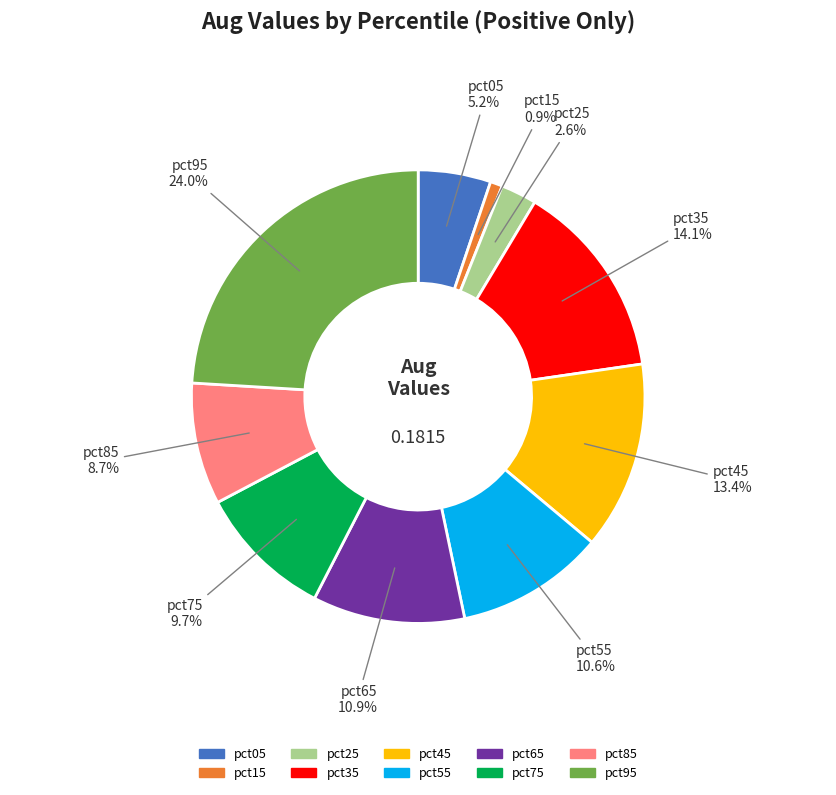

Which category has the smallest portion of the pie?

pct15